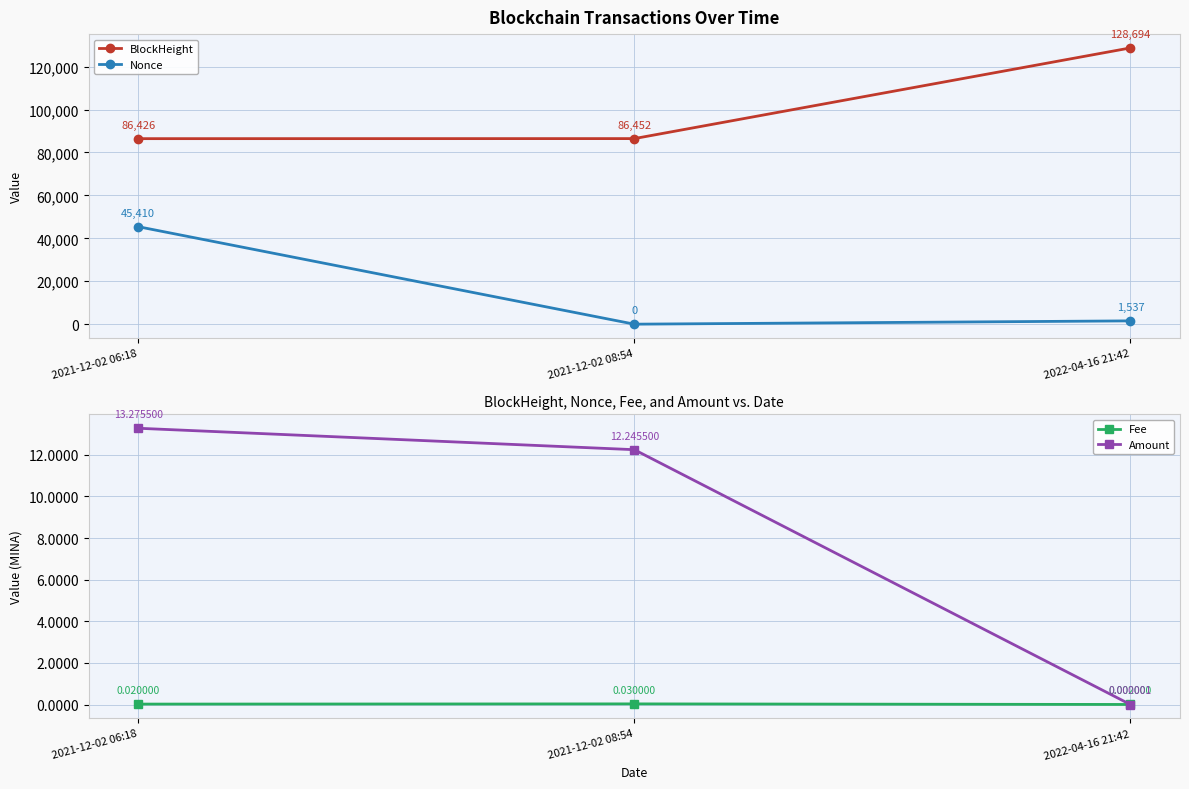

What is the total value across all series at 2021-12-02 08:54?

86464.3